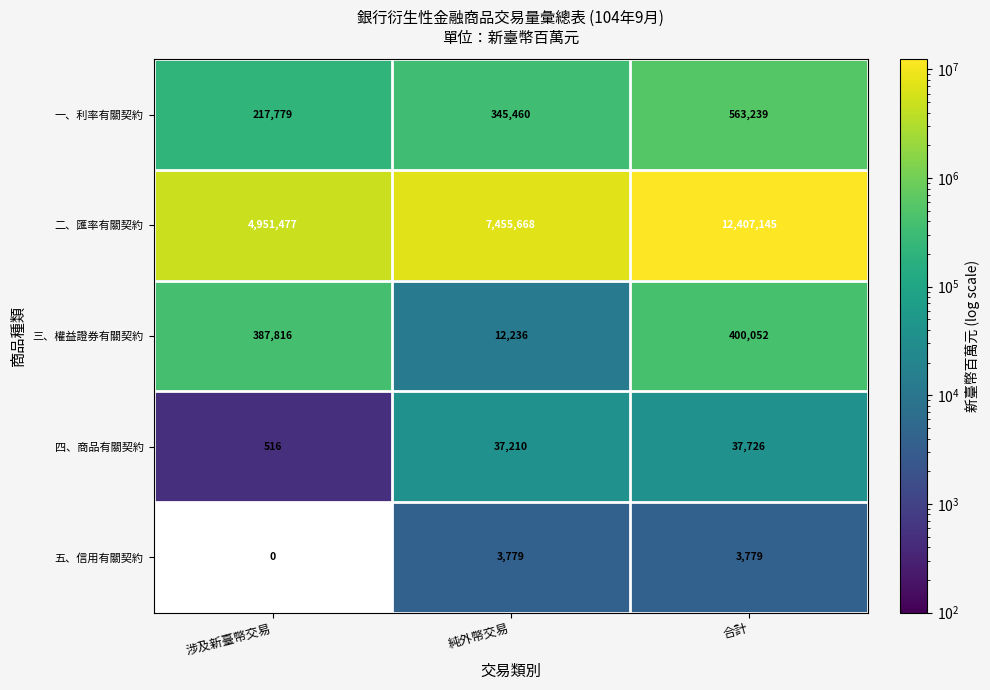

Is it true that 五、信用有關契約 equals 6013.7 at 純外幣交易?

False